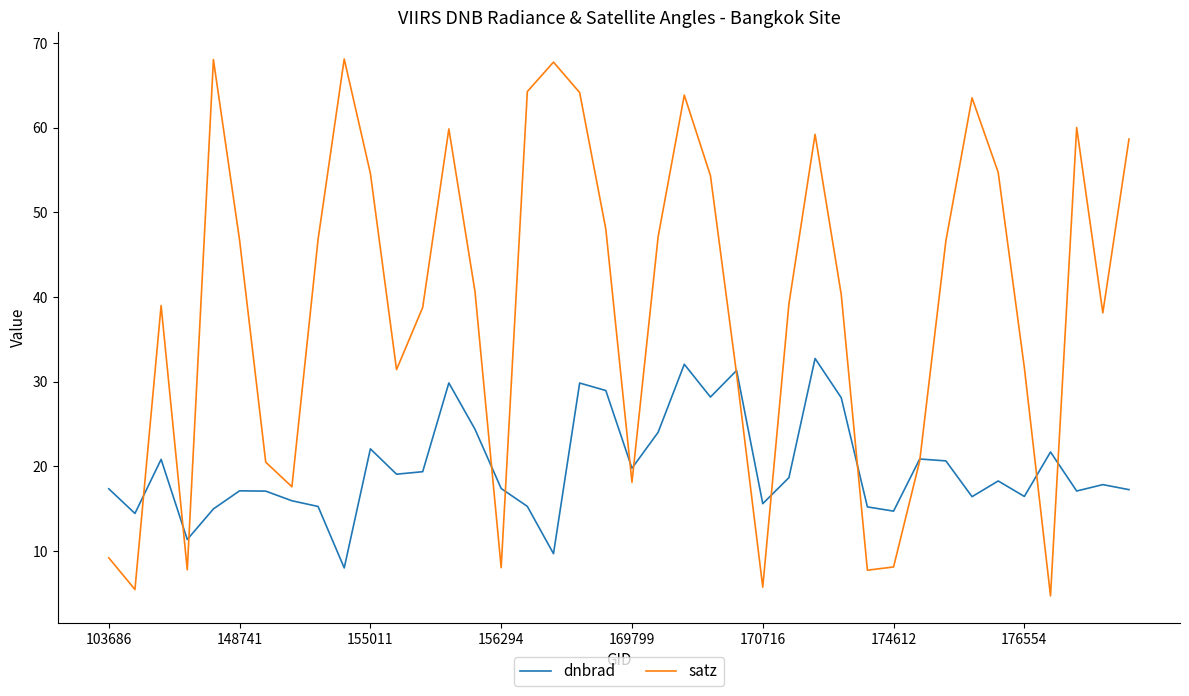

What are all the series names shown in the legend?

dnbrad, satz